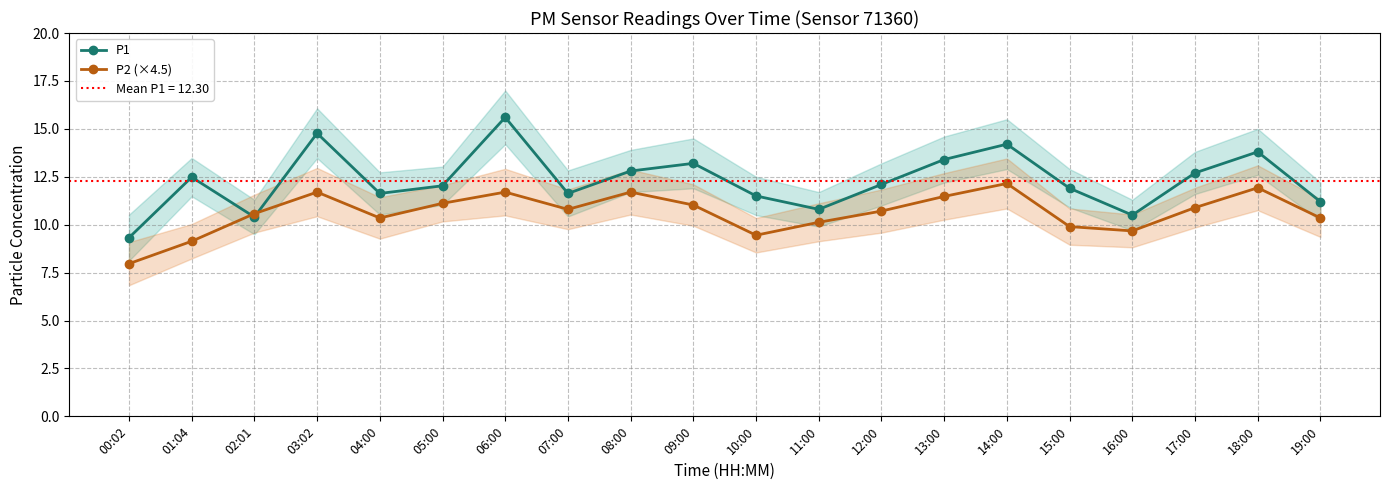

The value of P2 (×4.5) at 11:00 is 13.5. True or false?

False